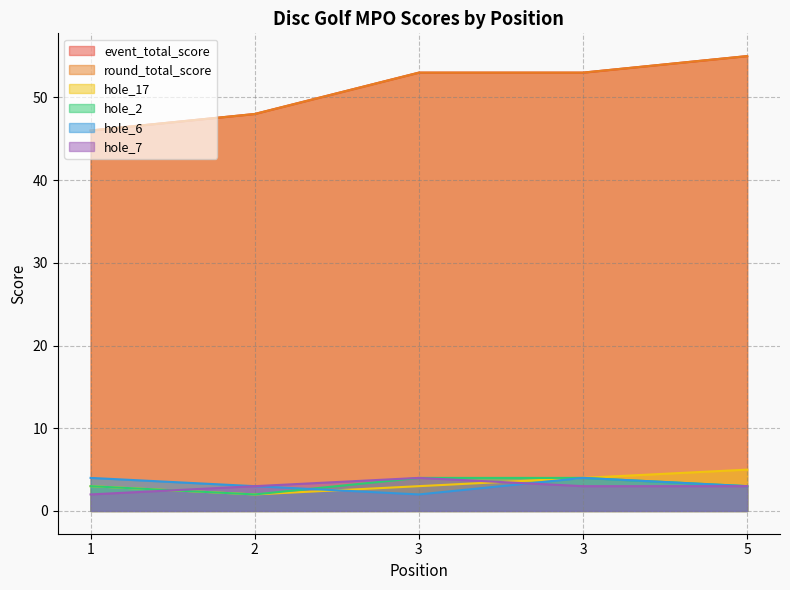

How many distinct data groups are displayed?

6